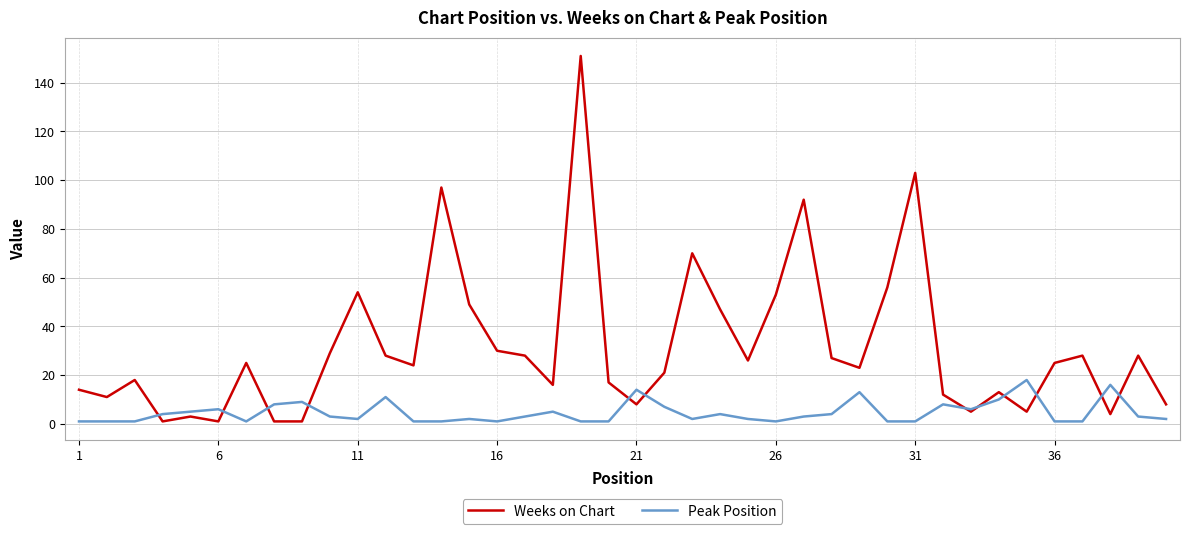

Which series has the largest total across all categories?

Weeks on Chart